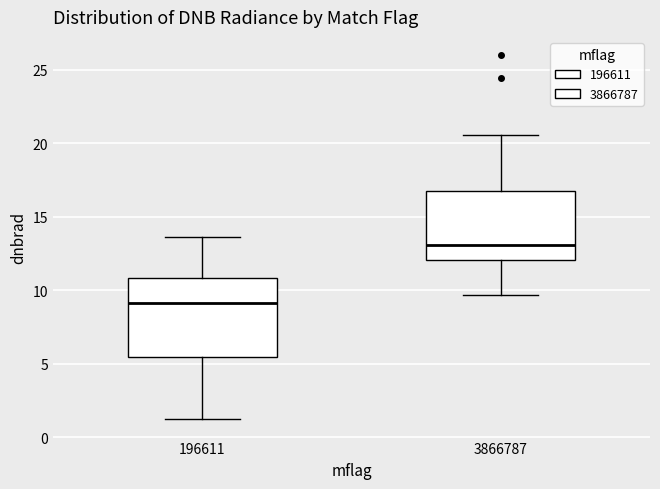

Which box is the tallest, from its lower edge to its upper edge?

196611